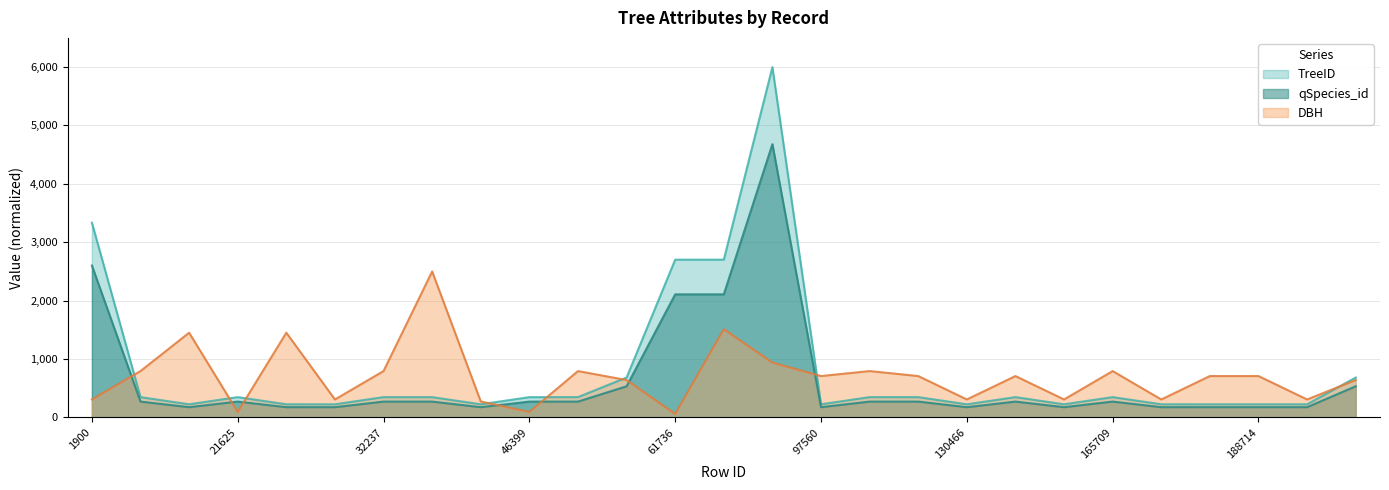

Which category has the lowest value across all series?

61736